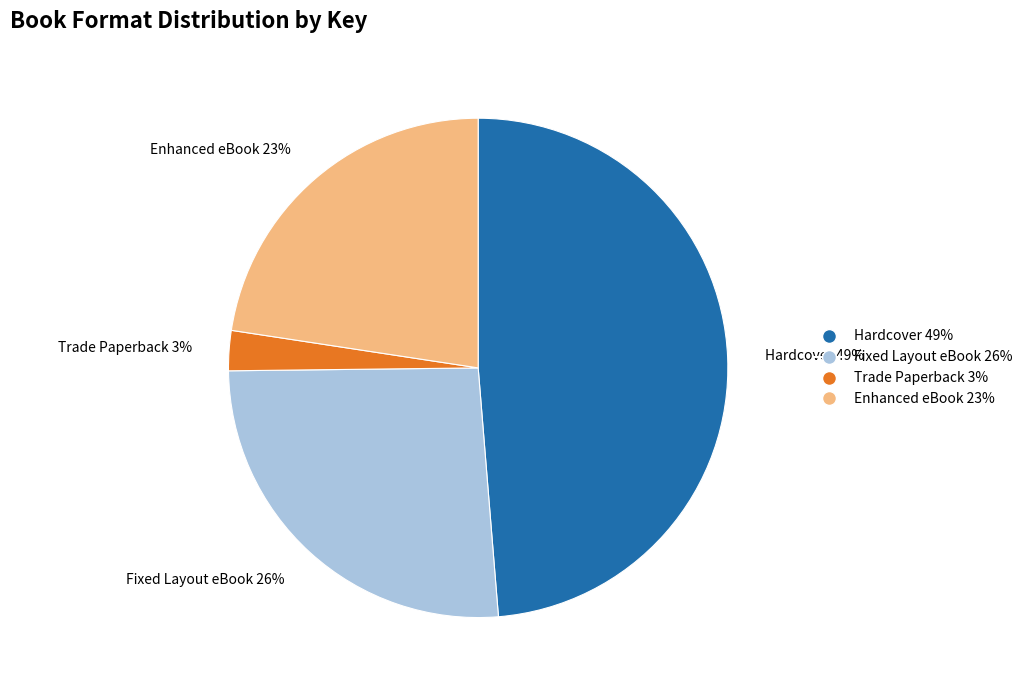

Which slice is the smallest?

Trade Paperback 3%